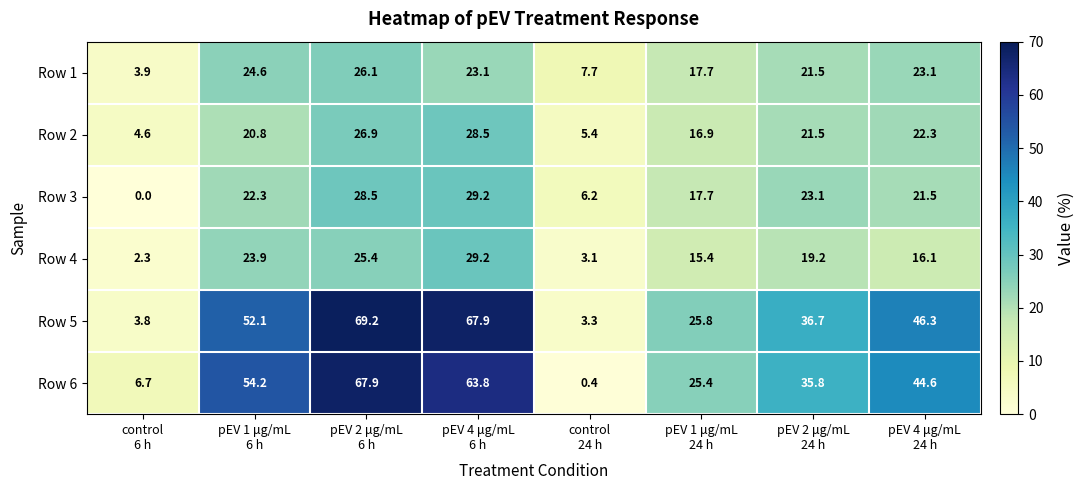

Which series has the widest spread of values?

Row 6